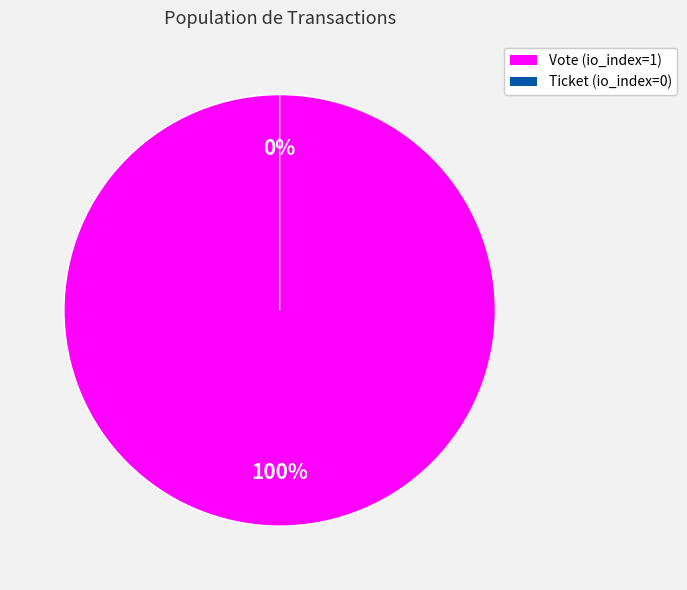

Rank the categories by value from highest to lowest.

Vote (io_index=1), Ticket (io_index=0)